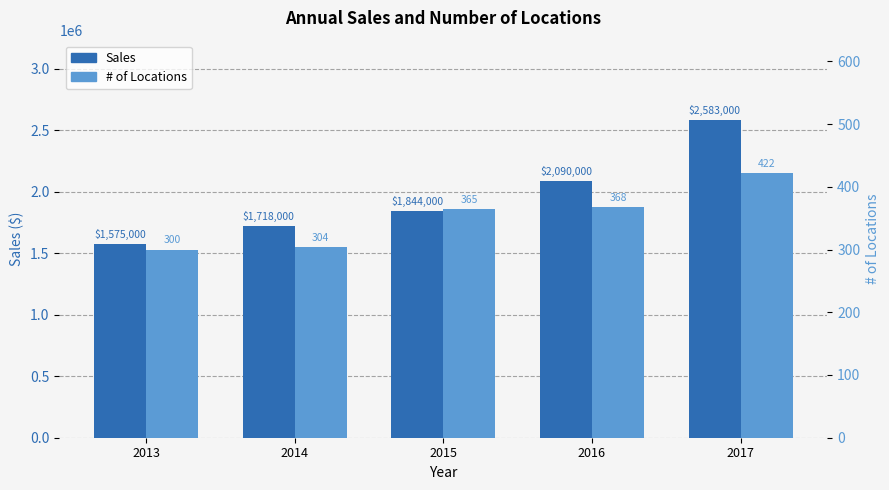

Which category has the highest value in the Sales series?

2017